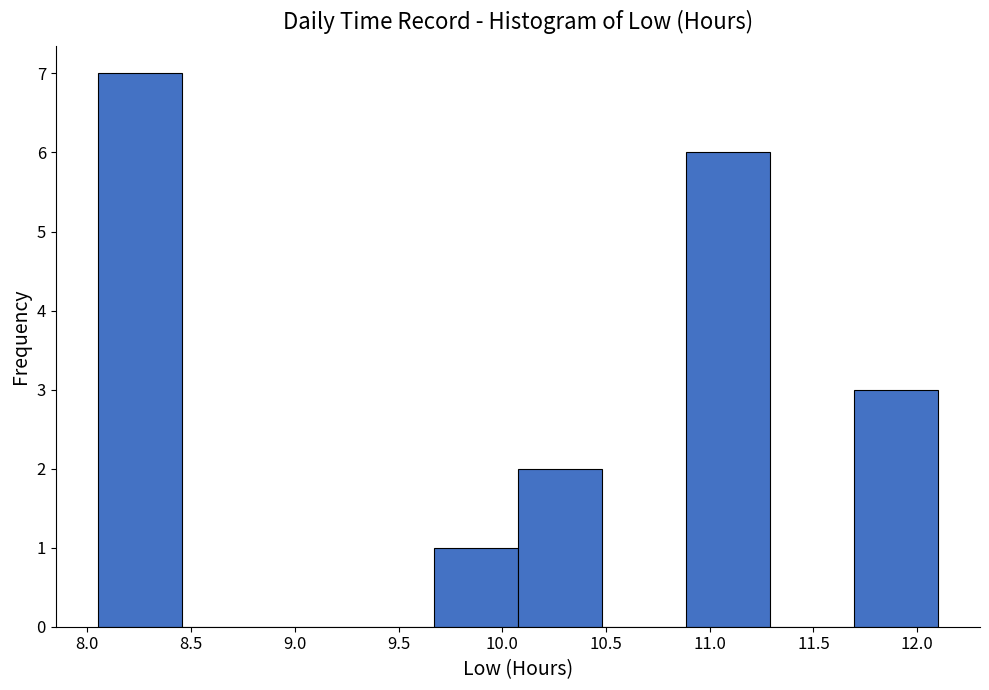

How tall is the bar that spans 8.050 to 8.455 on the x-axis? Neither the bar edges nor the heights are printed on the chart, so give them approximately, as read against the axes.

7